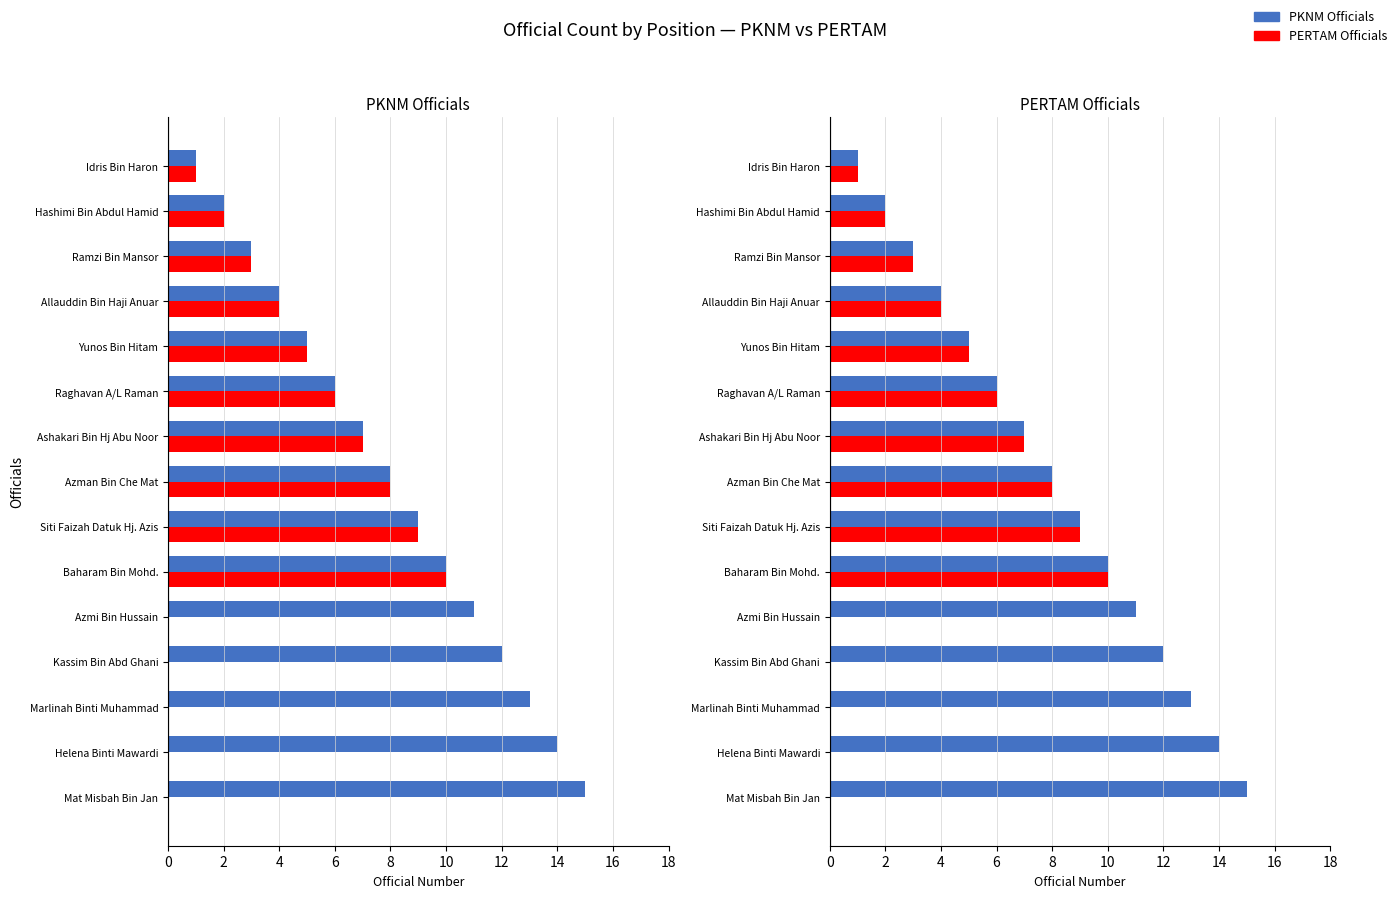

How many data points in PKNM Officials are less than 8?

7